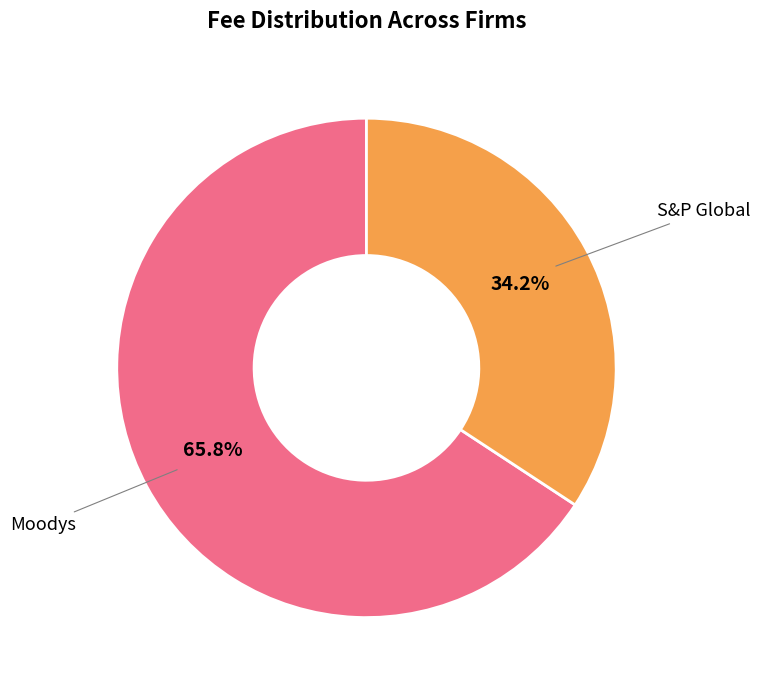

To the nearest percent, what is the combined percentage of S&P Global and Moodys?

100%